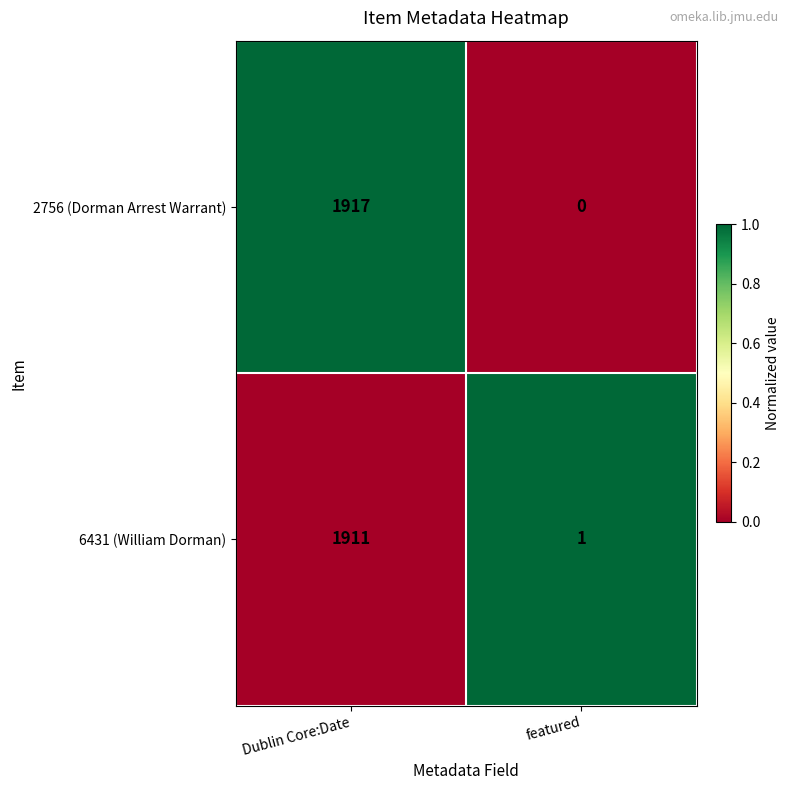

Reading left to right, extract all data points from this chart.

2756 (Dorman Arrest Warrant): Dublin Core:Date=1917	featured=0
6431 (William Dorman): Dublin Core:Date=1911	featured=1